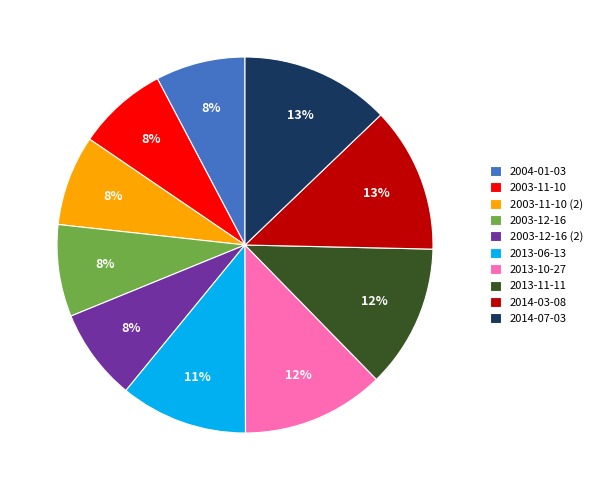

True or false: 2003-11-10 accounts for 1% of the total.

False